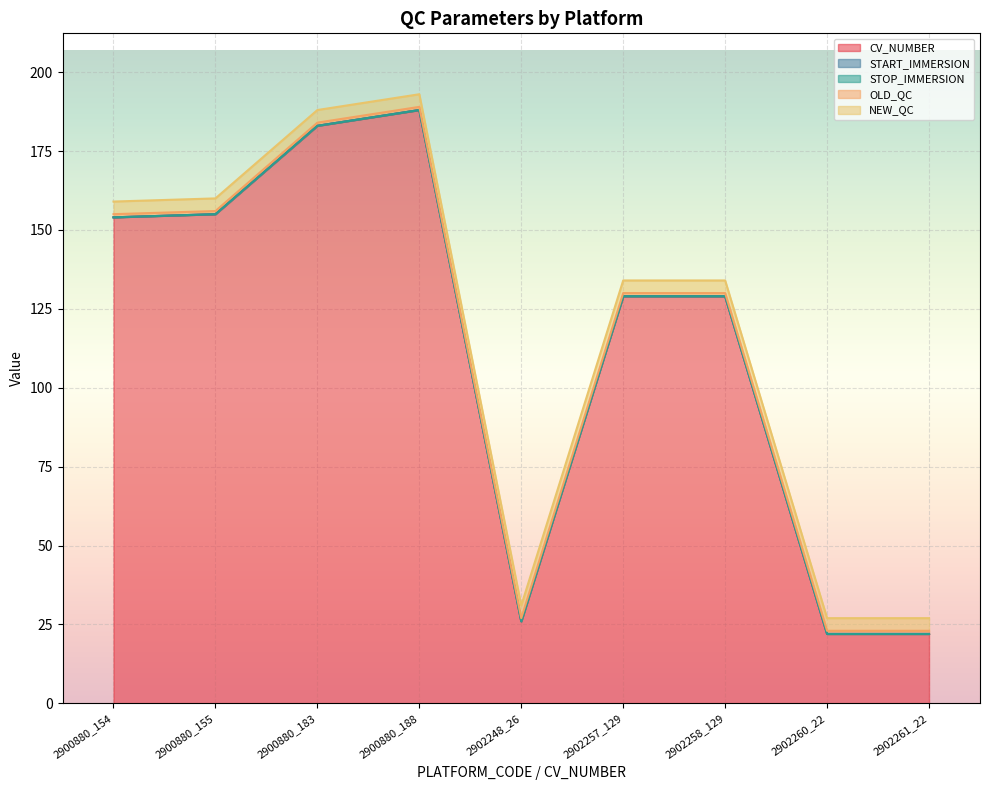

True or false: CV_NUMBER and OLD_QC intersect in this chart.

False